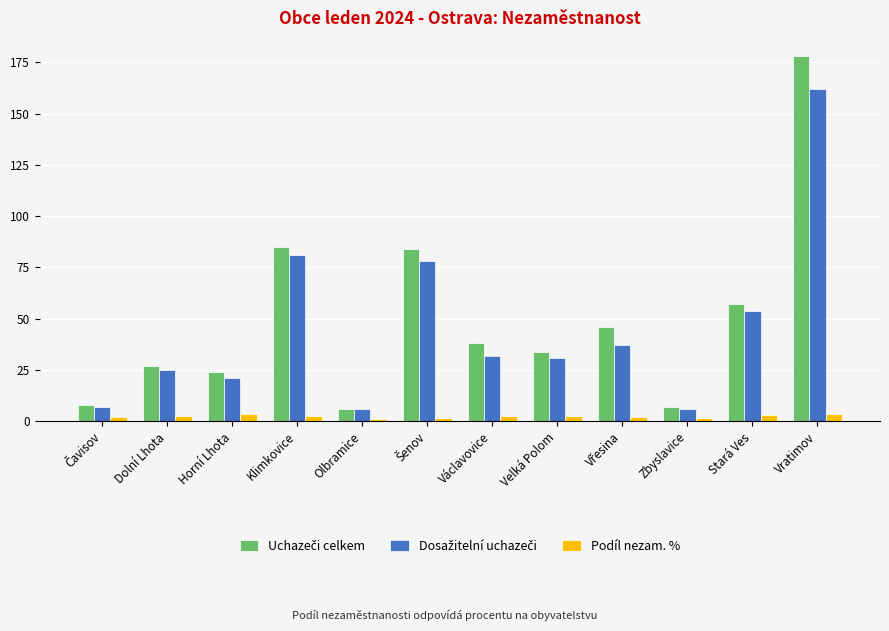

What is the maximum value shown in the chart?

178.0